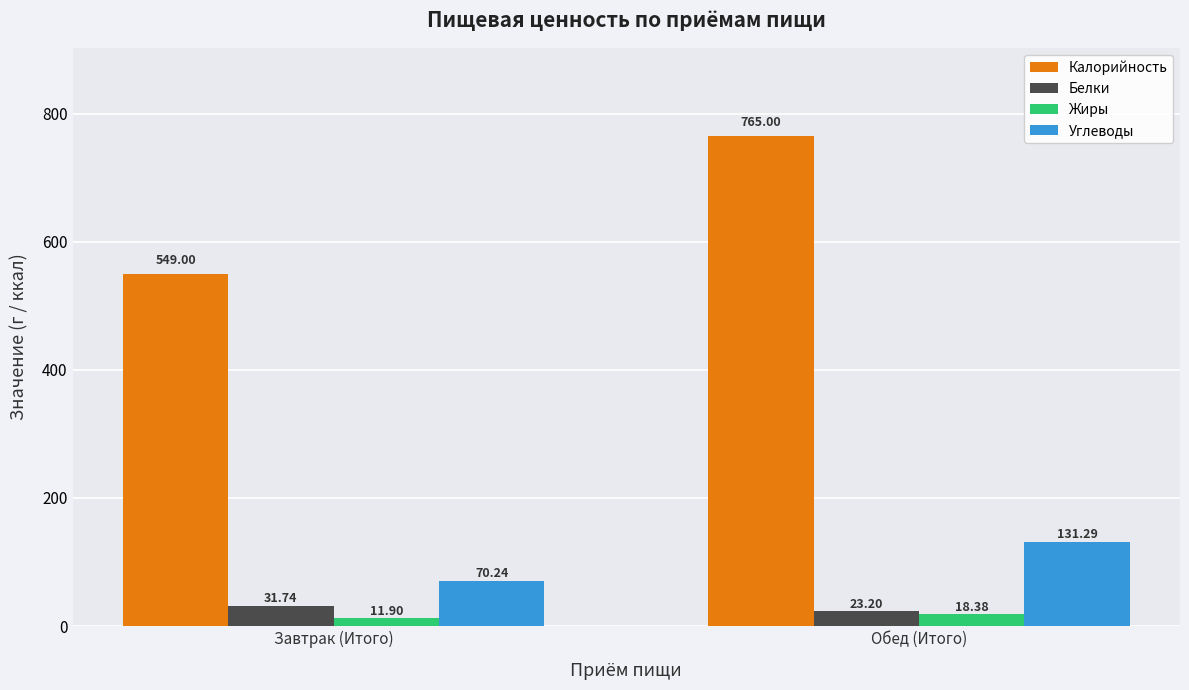

What is the difference between the highest and lowest values at Обед (Итого)?

746.6